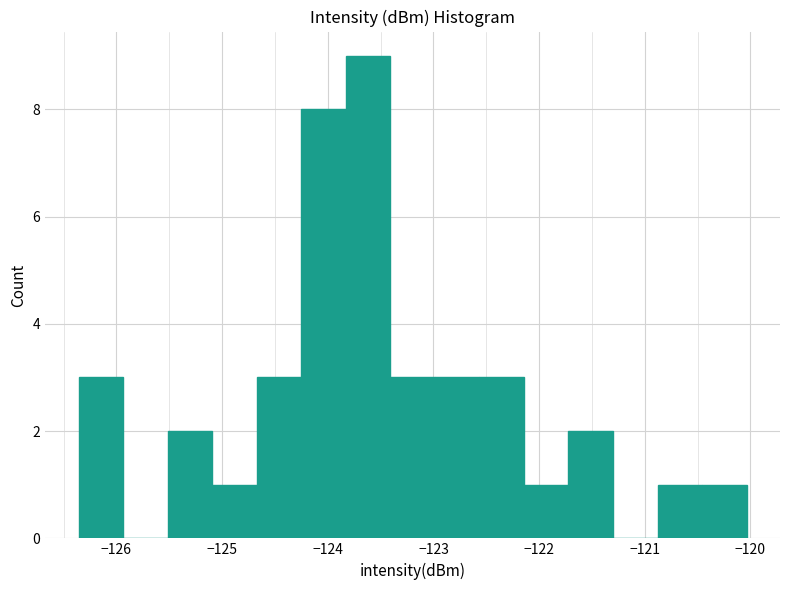

Reading left to right, list every bar in this chart as the range it spans on the x-axis followed by its height. Neither the bar edges nor the heights are printed on the chart, so give them approximately, as read against the axes.

-126.4 to -125.9: 3
-125.9 to -125.5: 0
-125.5 to -125.1: 2
-125.1 to -124.7: 1
-124.7 to -124.3: 3
-124.3 to -123.8: 8
-123.8 to -123.4: 9
-123.4 to -123.0: 3
-123.0 to -122.6: 3
-122.6 to -122.1: 3
-122.1 to -121.7: 1
-121.7 to -121.3: 2
-121.3 to -120.9: 0
-120.9 to -120.5: 1
-120.5 to -120.0: 1